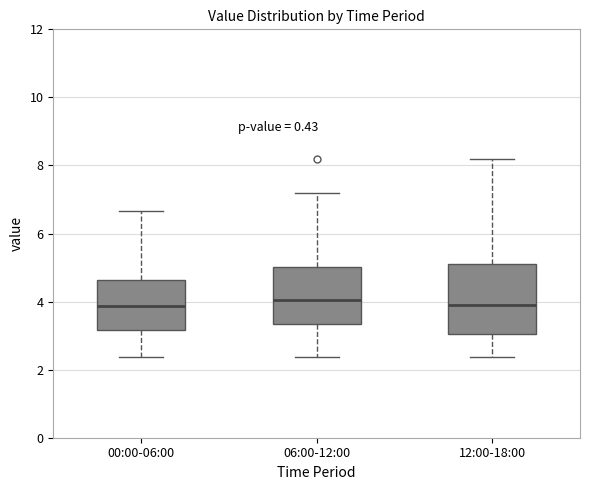

Reading left to right, read every box against the y-axis: the position of its median line, the range the box covers, and the ends of its whiskers. The values are not printed on the chart, so give them approximately, as read against the axis.

00:00-06:00: median 3.8, box 3.2 to 4.6, whiskers 2.4 to 6.6
06:00-12:00: median 4.0, box 3.4 to 5.0, whiskers 2.4 to 7.2
12:00-18:00: median 4.0, box 3.0 to 5.2, whiskers 2.4 to 8.2